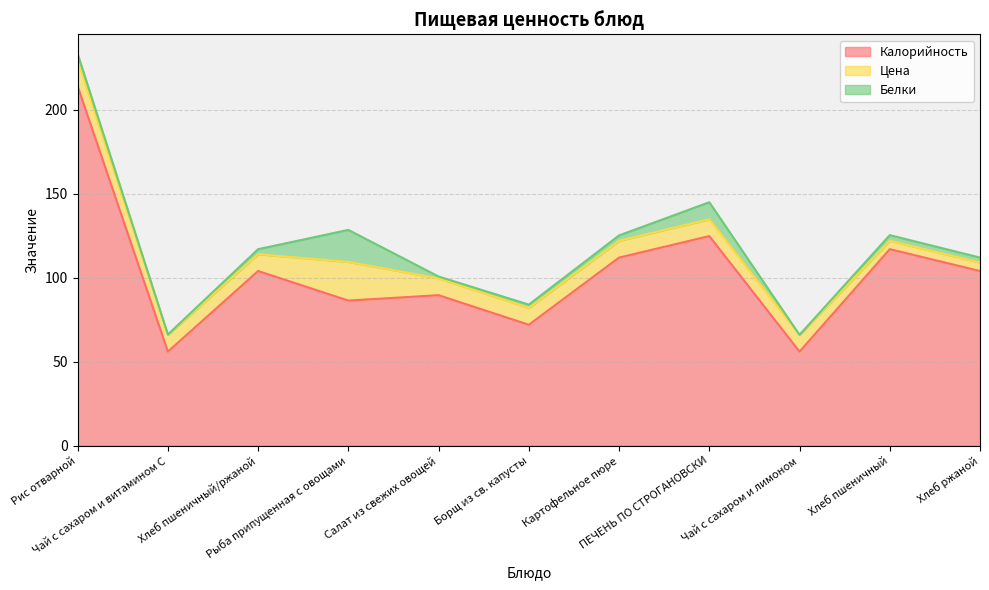

What is the label of the 5th point from the left?

Салат из свежих овощей